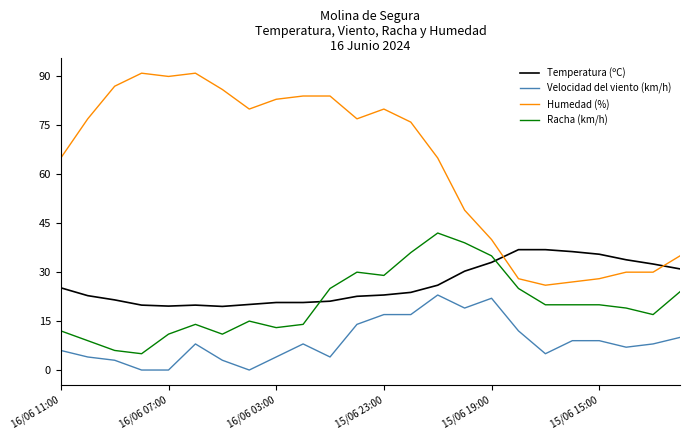

How many lines are shown in the chart?

4